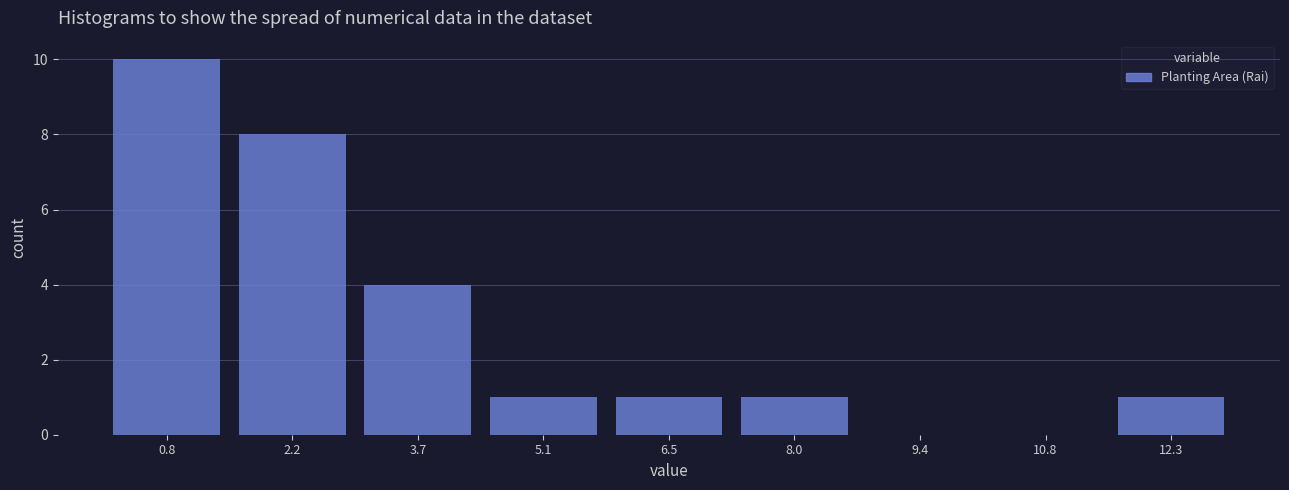

How tall is the bar that spans 4.4 to 5.8 on the x-axis? Neither the bar edges nor the heights are printed on the chart, so give them approximately, as read against the axes.

1